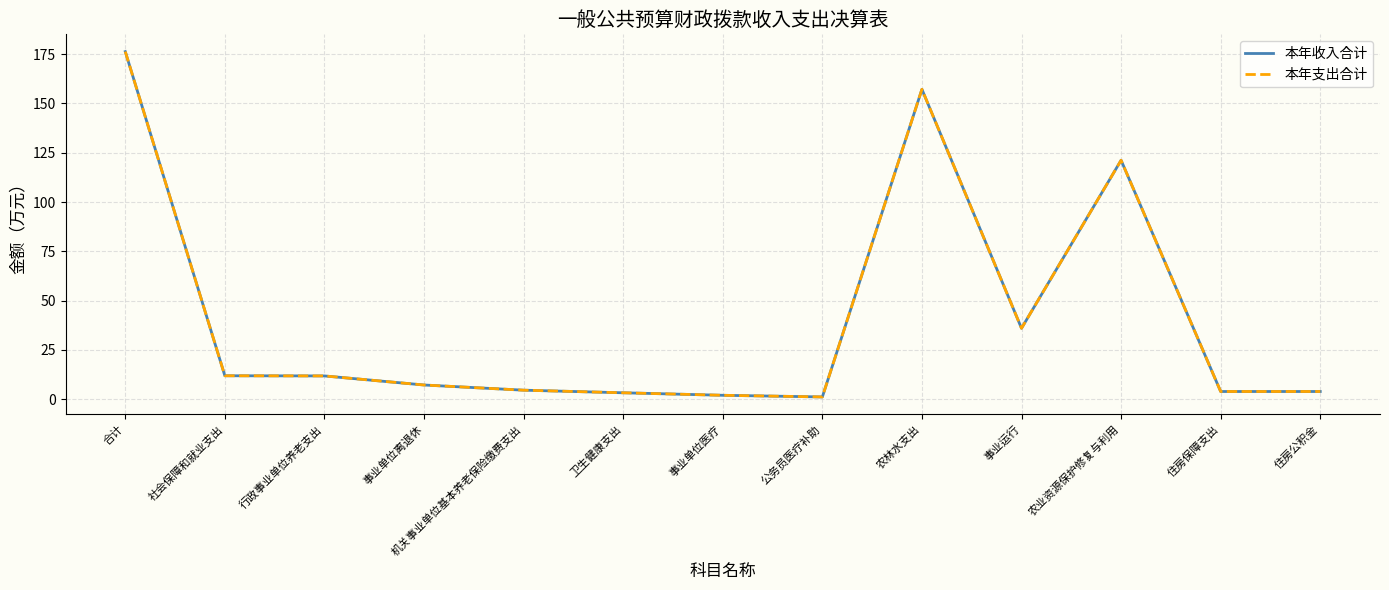

What is the difference between the second highest and second lowest values in the 本年收入合计 series?

155.2